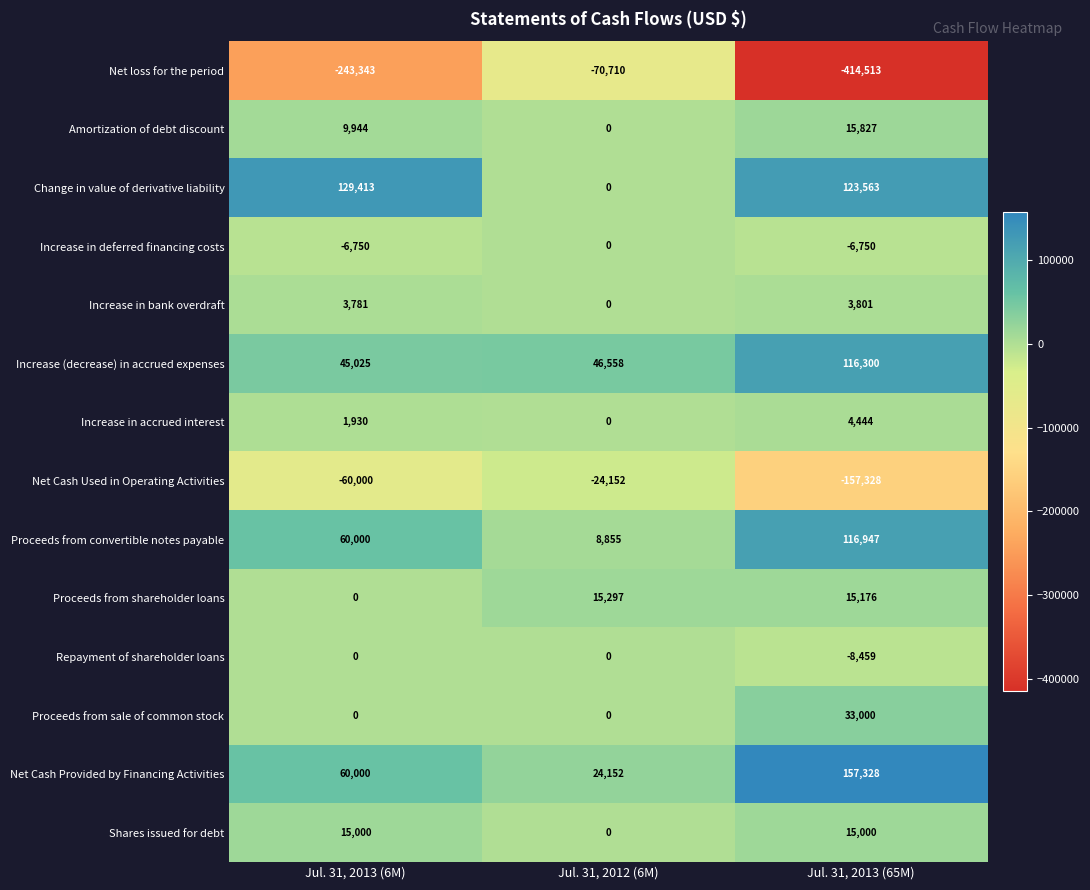

What is the difference between the maximum and minimum values in the Proceeds from shareholder loans series?

15297